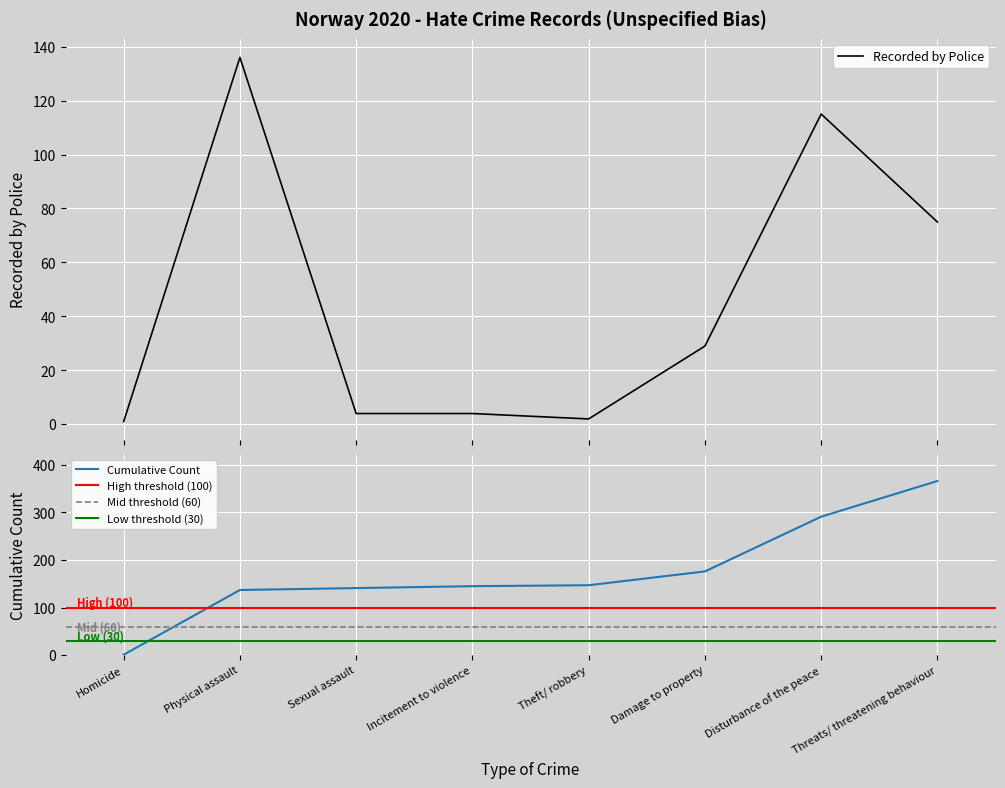

List the labels in order of value, smallest first.

Homicide, Theft/ robbery, Sexual assault, Incitement to violence, Damage to property, Threats/ threatening behaviour, Disturbance of the peace, Physical assault